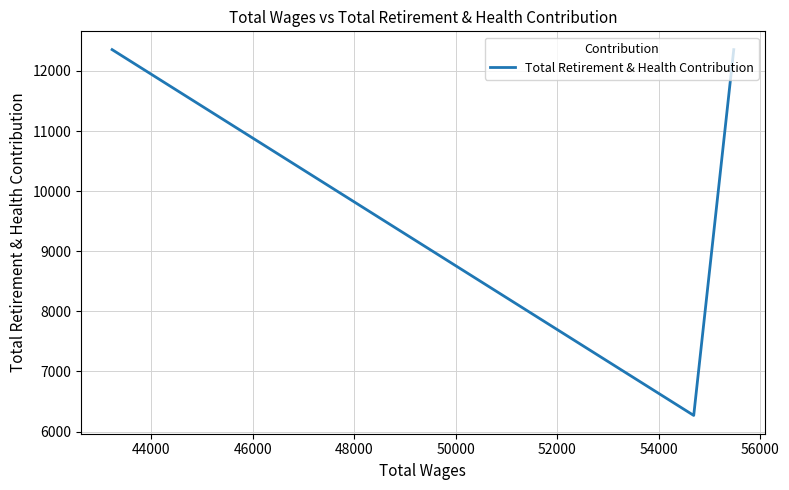

Reading left to right, extract all data points from this chart.

12354	6268	12354